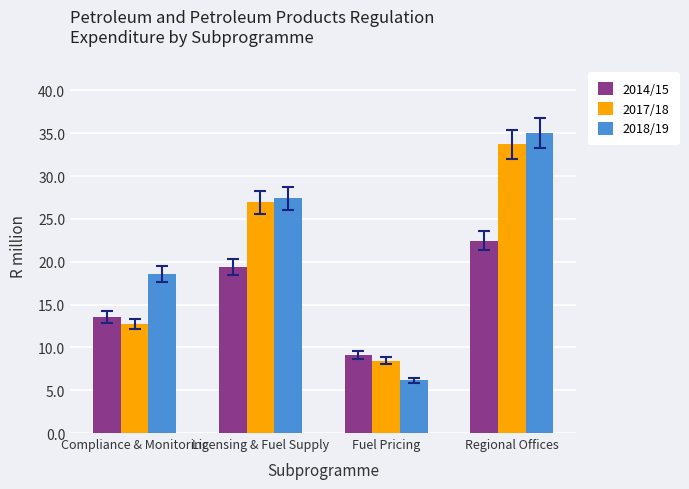

Rank the categories by 2017/18 value from highest to lowest.

Regional Offices, Licensing & Fuel Supply, Compliance & Monitoring, Fuel Pricing